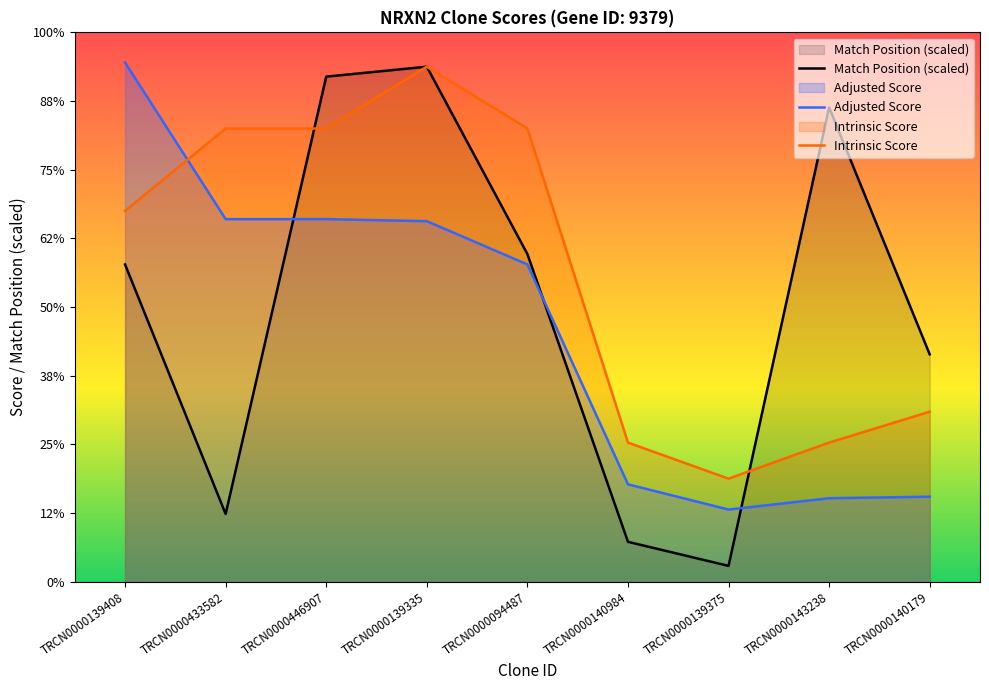

At how many categories does at least one series exceed 14?

3